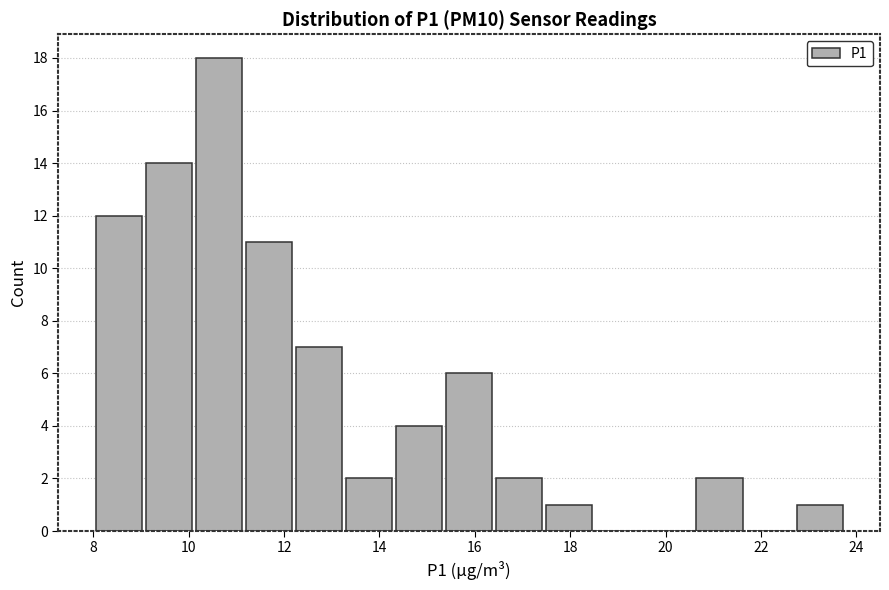

Reading left to right, list every bar in this chart as the range it spans on the x-axis followed by its height. Neither the bar edges nor the heights are printed on the chart, so give them approximately, as read against the axes.

8.05 to 9.10: 12
9.10 to 10.15: 14
10.15 to 11.20: 18
11.20 to 12.25: 11
12.25 to 13.30: 7
13.30 to 14.35: 2
14.35 to 15.40: 4
15.40 to 16.45: 6
16.45 to 17.50: 2
17.50 to 18.55: 1
18.55 to 19.60: 0
19.60 to 20.65: 0
20.65 to 21.70: 2
21.70 to 22.75: 0
22.75 to 23.80: 1